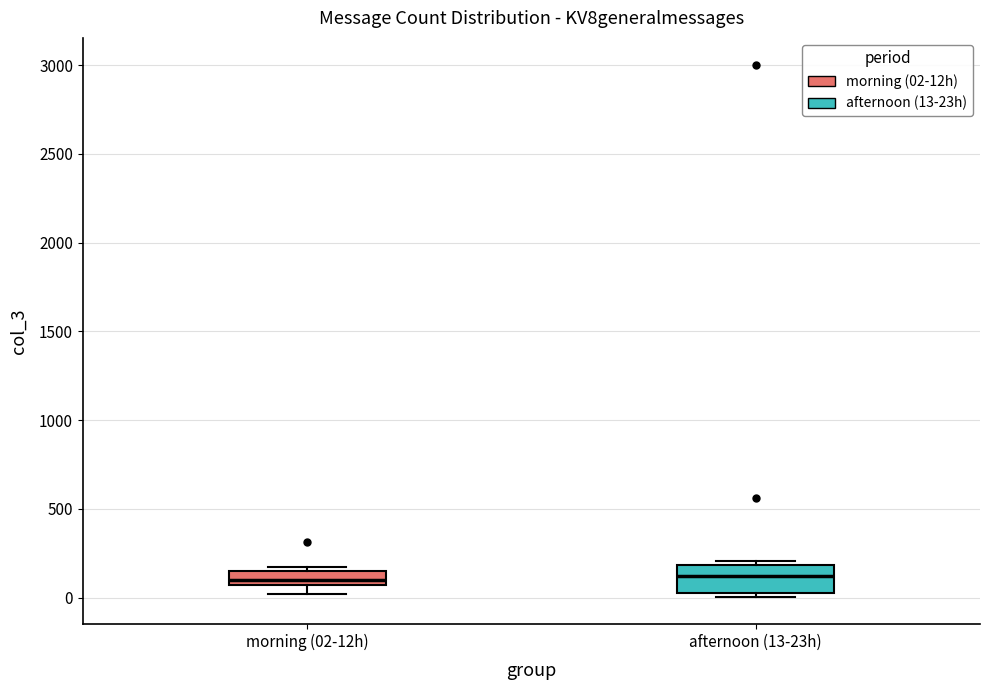

Reading left to right, read every box against the y-axis: the position of its median line, the range the box covers, and the ends of its whiskers. The values are not printed on the chart, so give them approximately, as read against the axis.

morning (02-12h): median 100, box 50 to 150, whiskers 0 to 200
afternoon (13-23h): median 100, box 50 to 200, whiskers 0 to 200 (just above the box's upper edge)